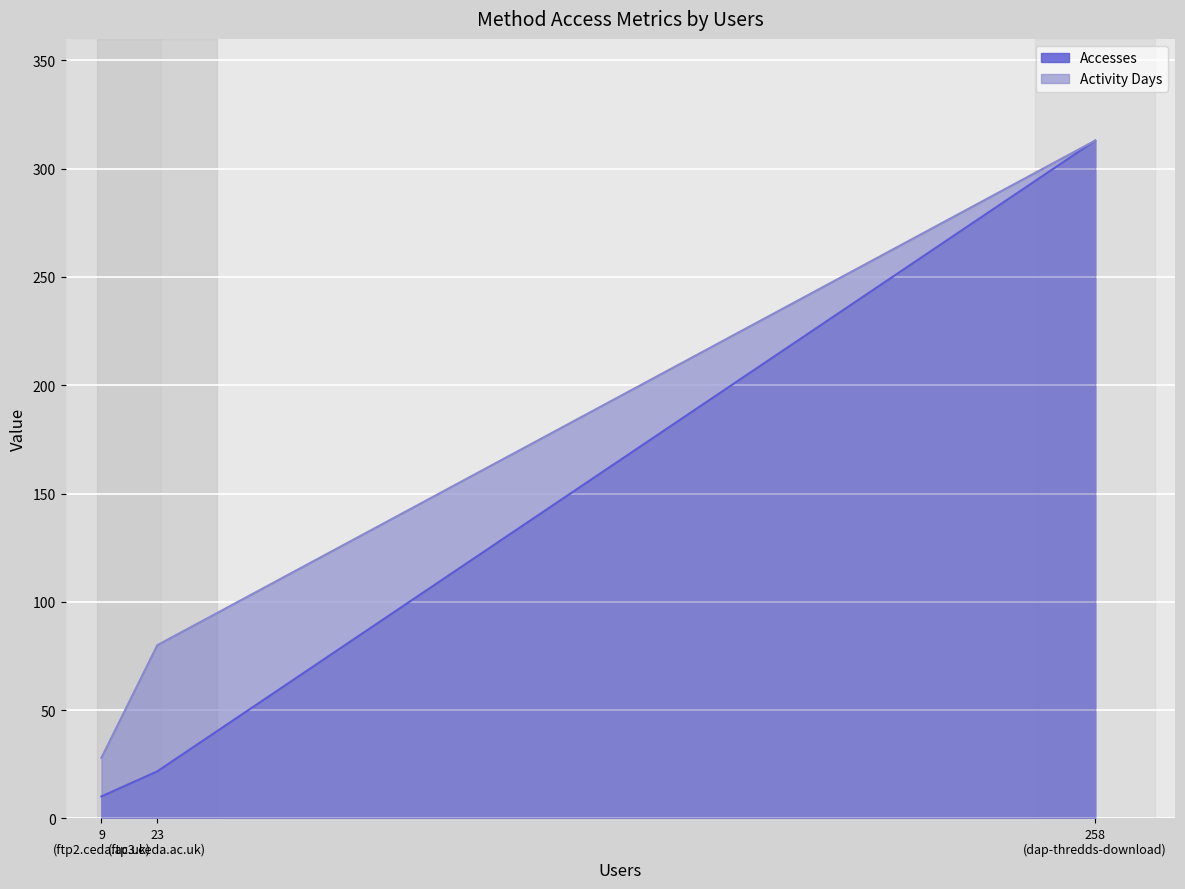

Is it true that Accesses equals 207.5 at 258 (dap-thredds-download)?

False